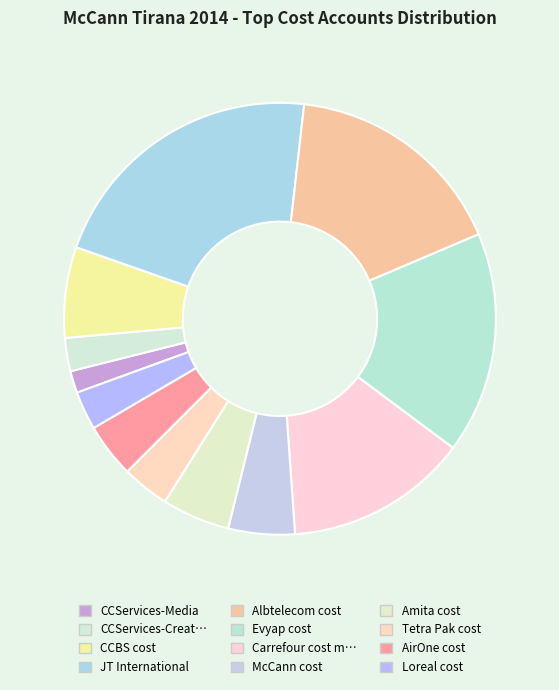

How many slices are in this pie chart?

12